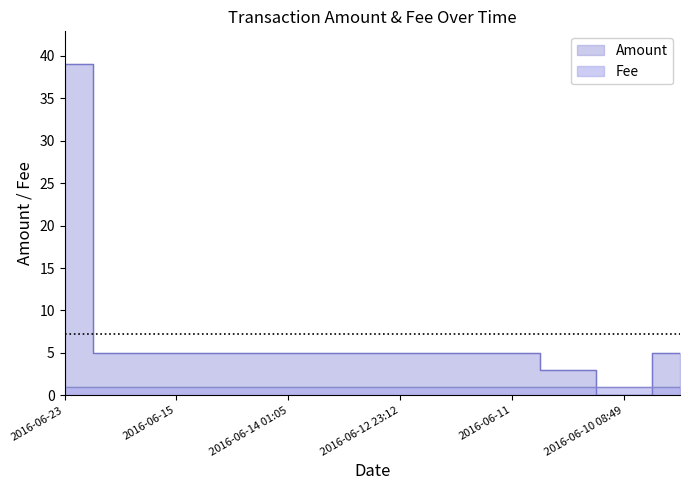

At which label is the value closest to 19?

2016-06-16